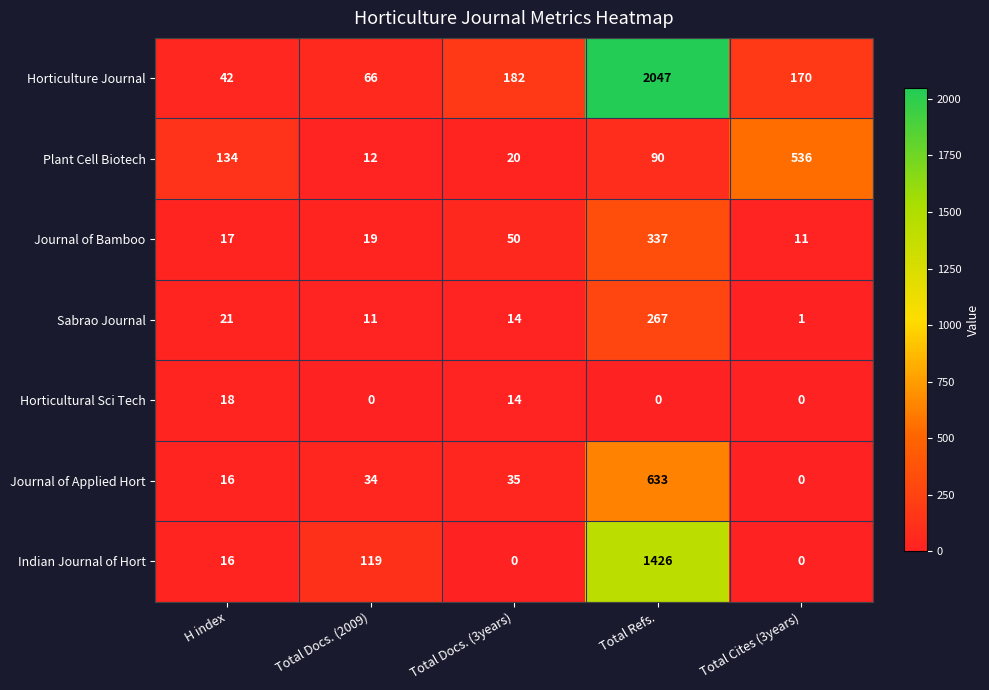

At which label is Journal of Applied Hort closest to 316?

Total Docs. (3years)